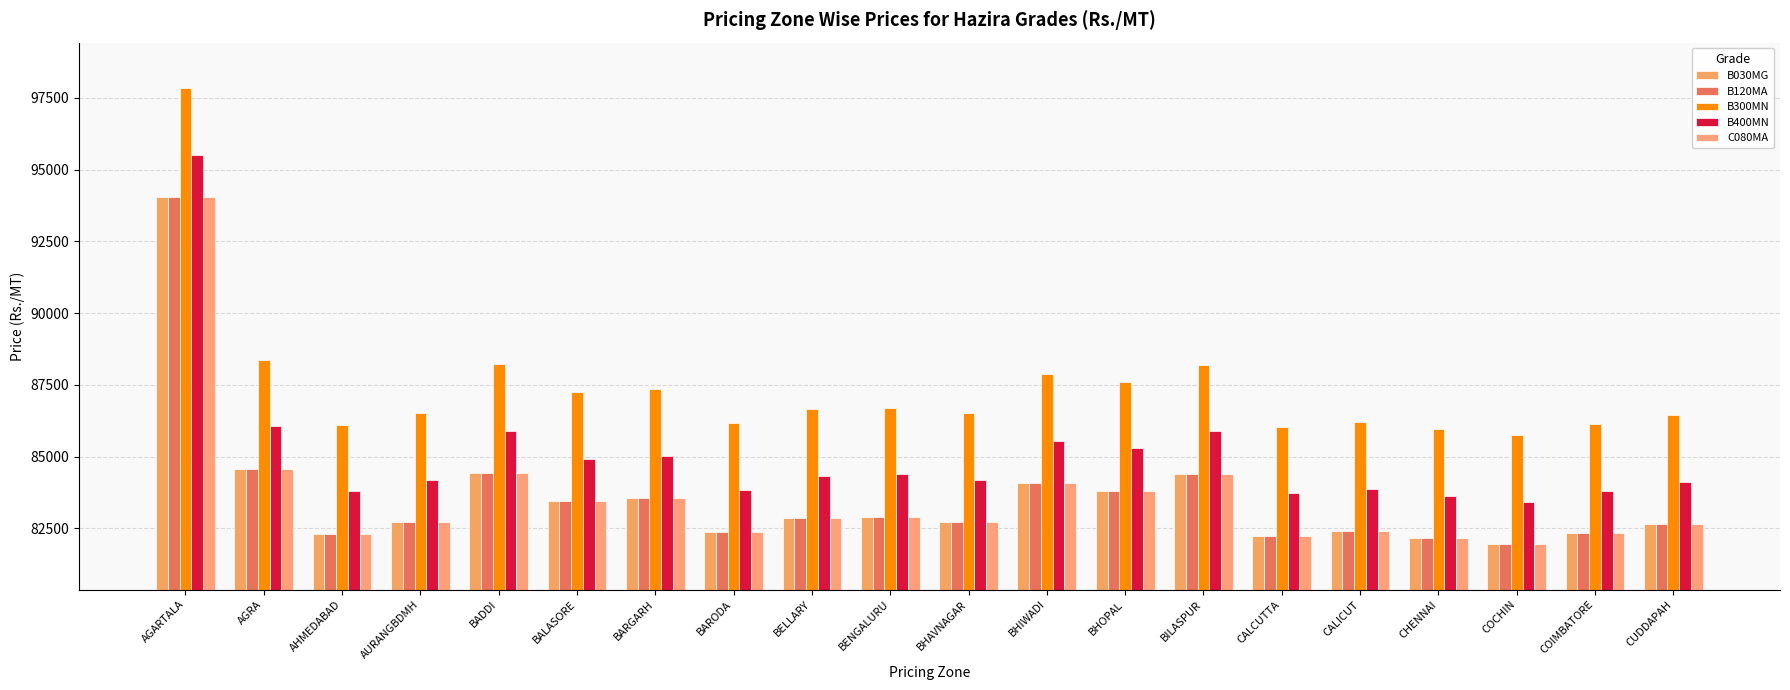

What position from the left is CALCUTTA?

15